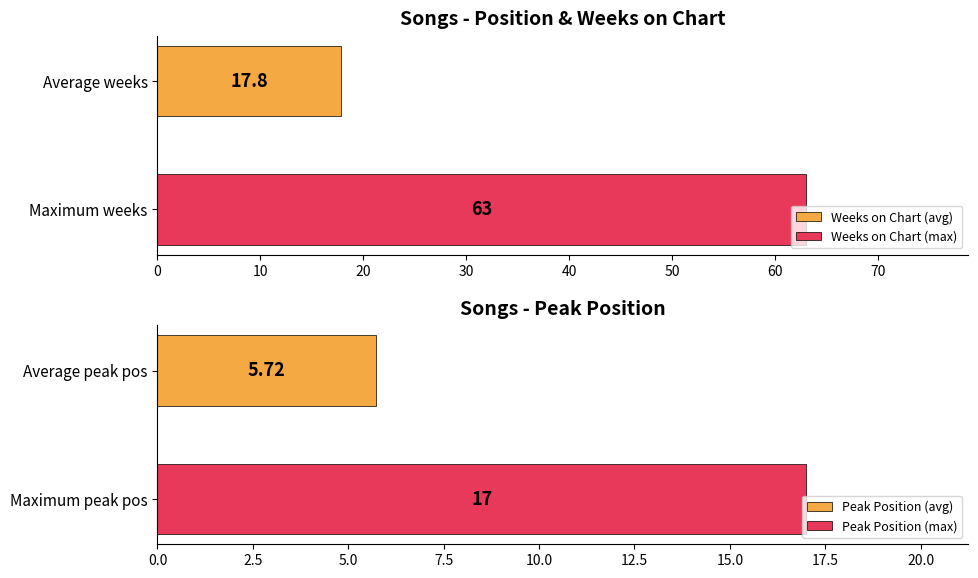

What is the lowest value of the Weeks on Chart (max) series?

63.0